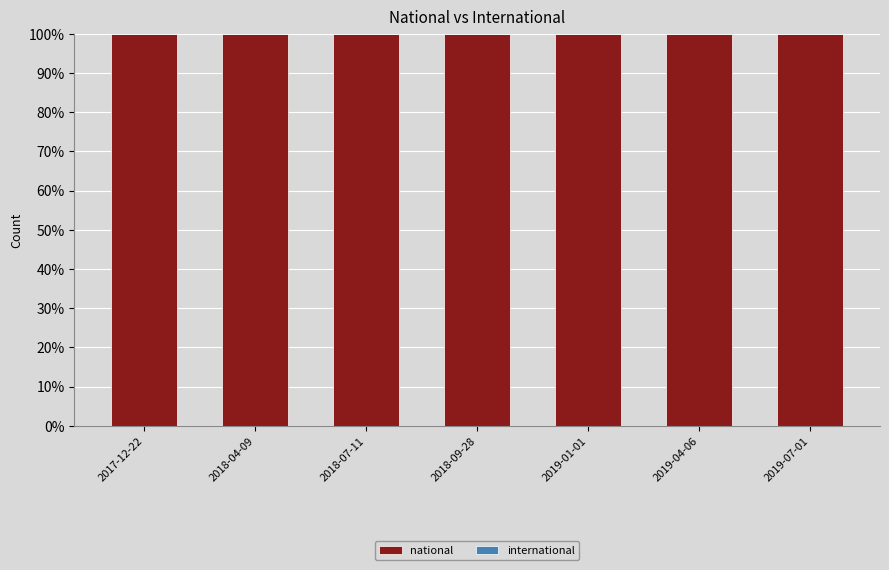

What is the average value of the national series?

100